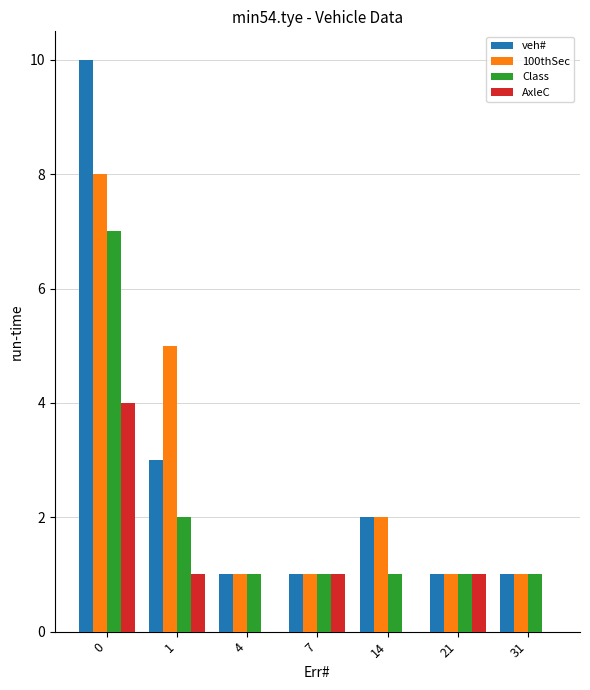

What is the maximum value for 100thSec?

8